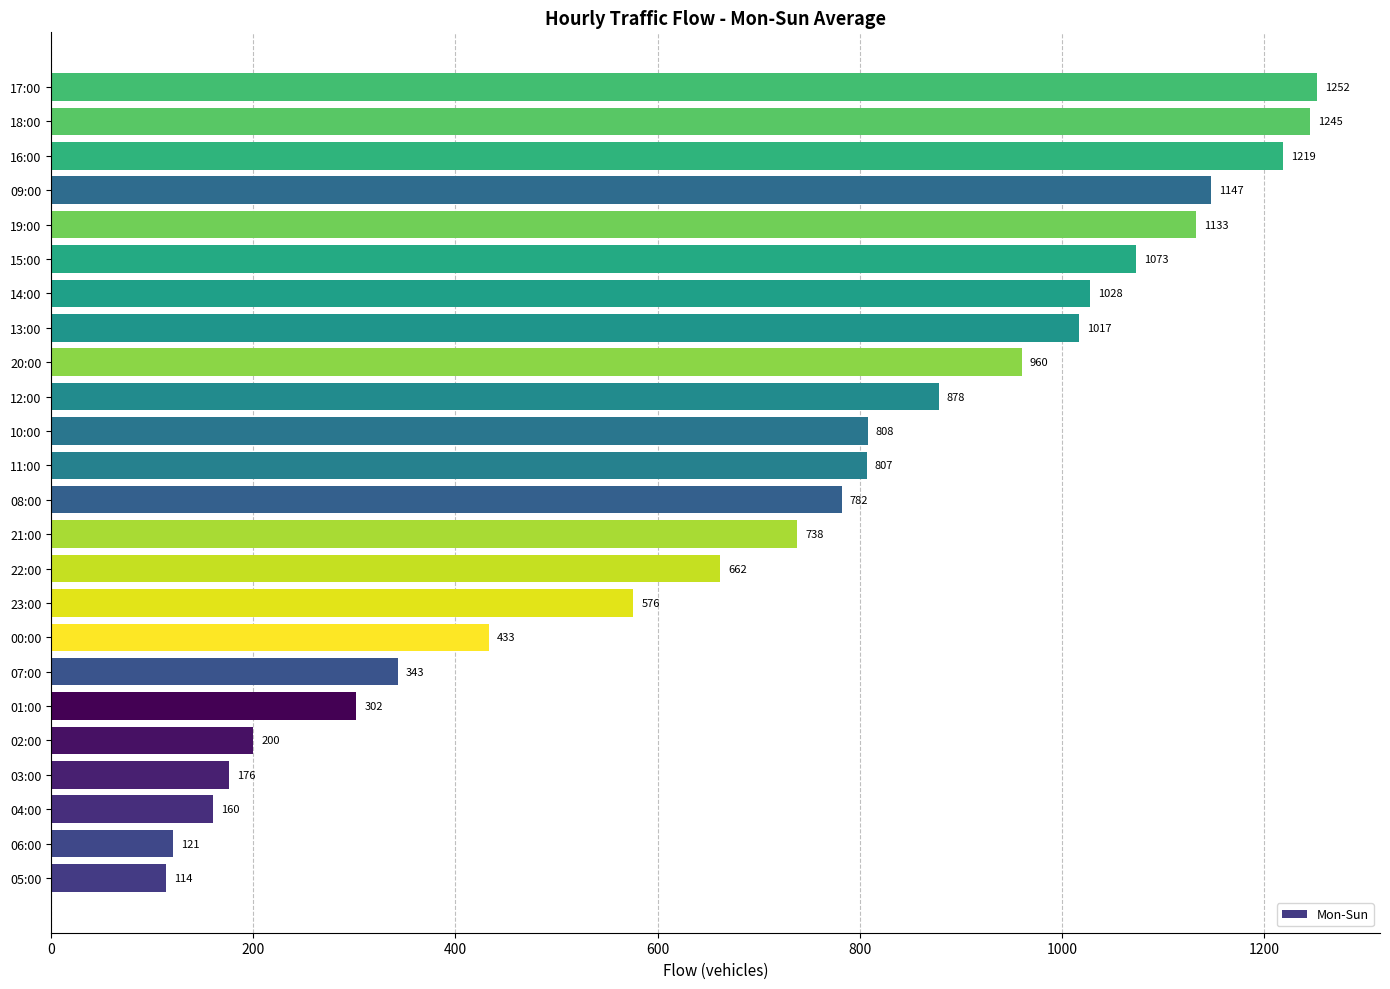

What is the ratio of the value at 03:00 to the value at 06:00?

1.5